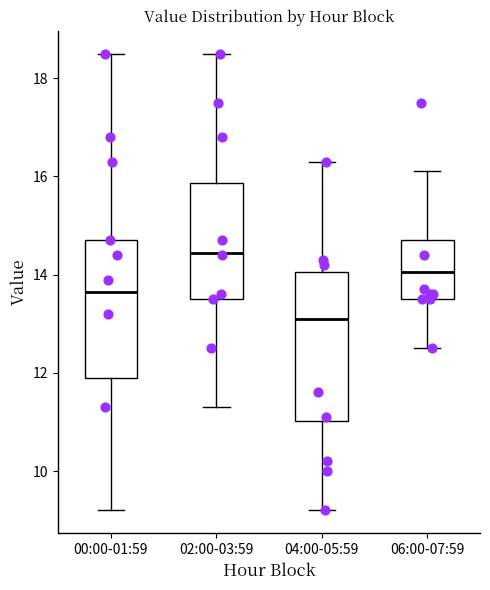

Comparing the boxes themselves (not the whiskers), which one is the tallest?

04:00-05:59